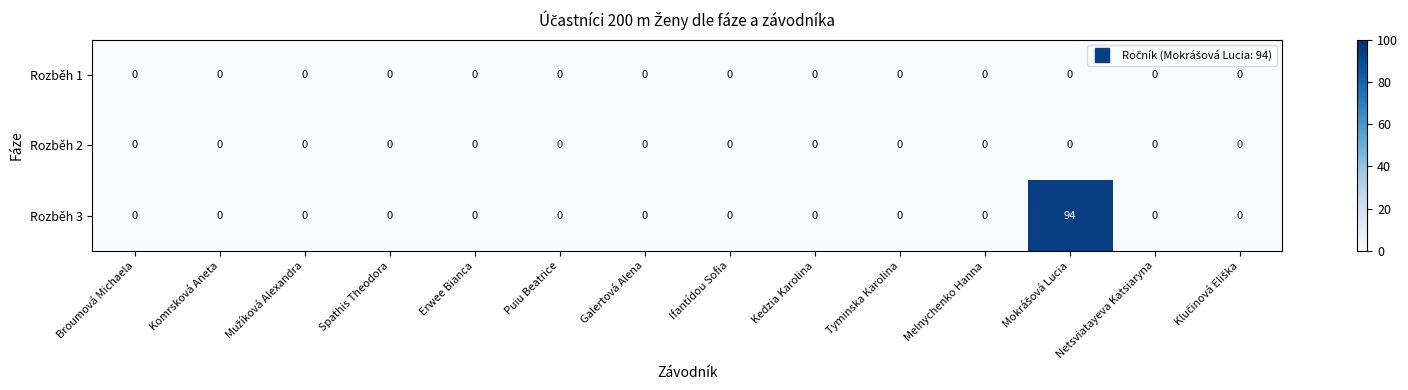

Which series has the largest range (max minus min)?

Rozběh 3